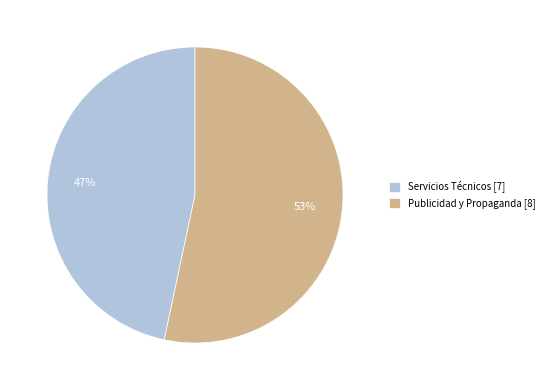

What percentage is the Publicidad y Propaganda slice, to the nearest percent?

53%